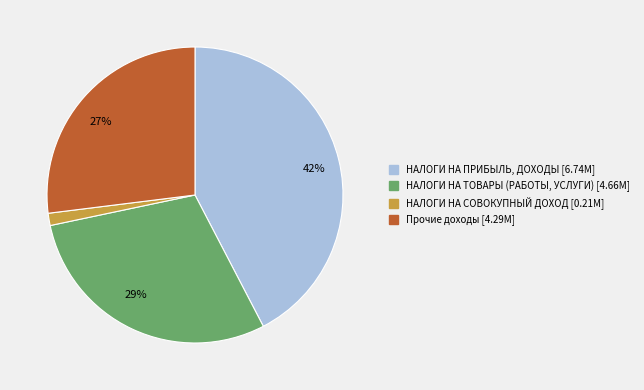

Is there a majority slice in this chart?

No